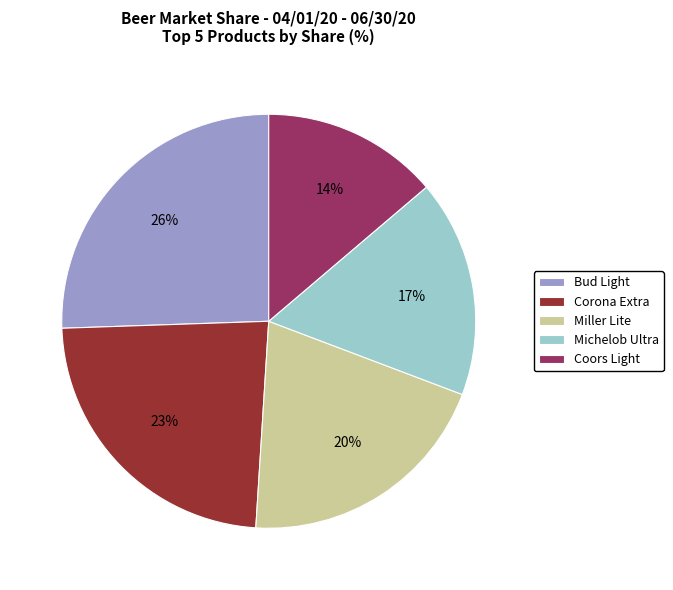

To the nearest percent, what portion does Bud Light represent?

26%